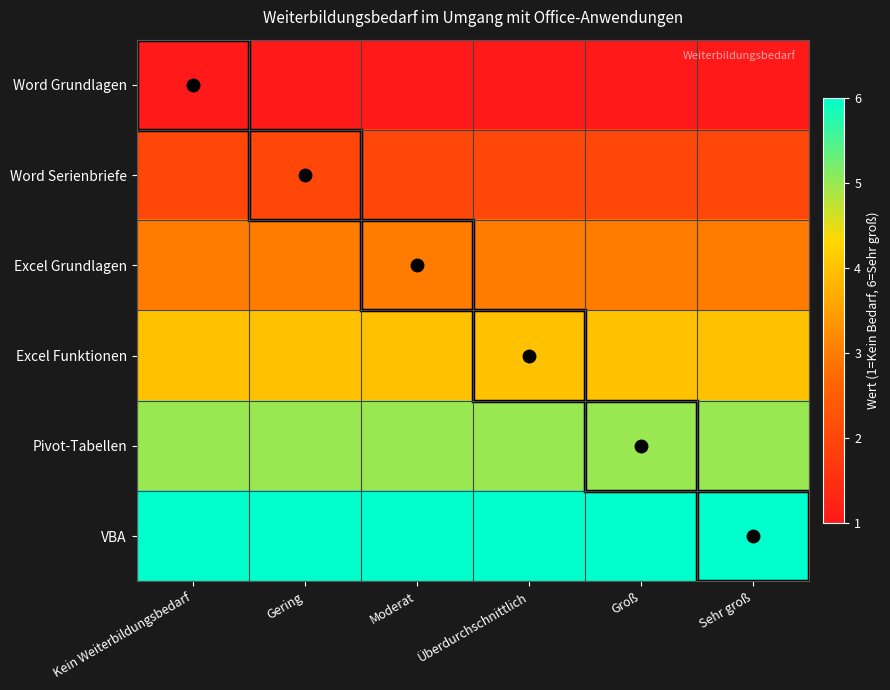

Reading left to right, list all the values displayed in this chart.

Word Grundlagen: Kein Weiterbildungsbedarf=1	Gering=1	Moderat=1	Überdurchschnittlich=1	Groß=1	Sehr groß=1
Word Serienbriefe: Kein Weiterbildungsbedarf=2	Gering=2	Moderat=2	Überdurchschnittlich=2	Groß=2	Sehr groß=2
Excel Grundlagen: Kein Weiterbildungsbedarf=3	Gering=3	Moderat=3	Überdurchschnittlich=3	Groß=3	Sehr groß=3
Excel Funktionen: Kein Weiterbildungsbedarf=4	Gering=4	Moderat=4	Überdurchschnittlich=4	Groß=4	Sehr groß=4
Pivot-Tabellen: Kein Weiterbildungsbedarf=5	Gering=5	Moderat=5	Überdurchschnittlich=5	Groß=5	Sehr groß=5
VBA: Kein Weiterbildungsbedarf=6	Gering=6	Moderat=6	Überdurchschnittlich=6	Groß=6	Sehr groß=6